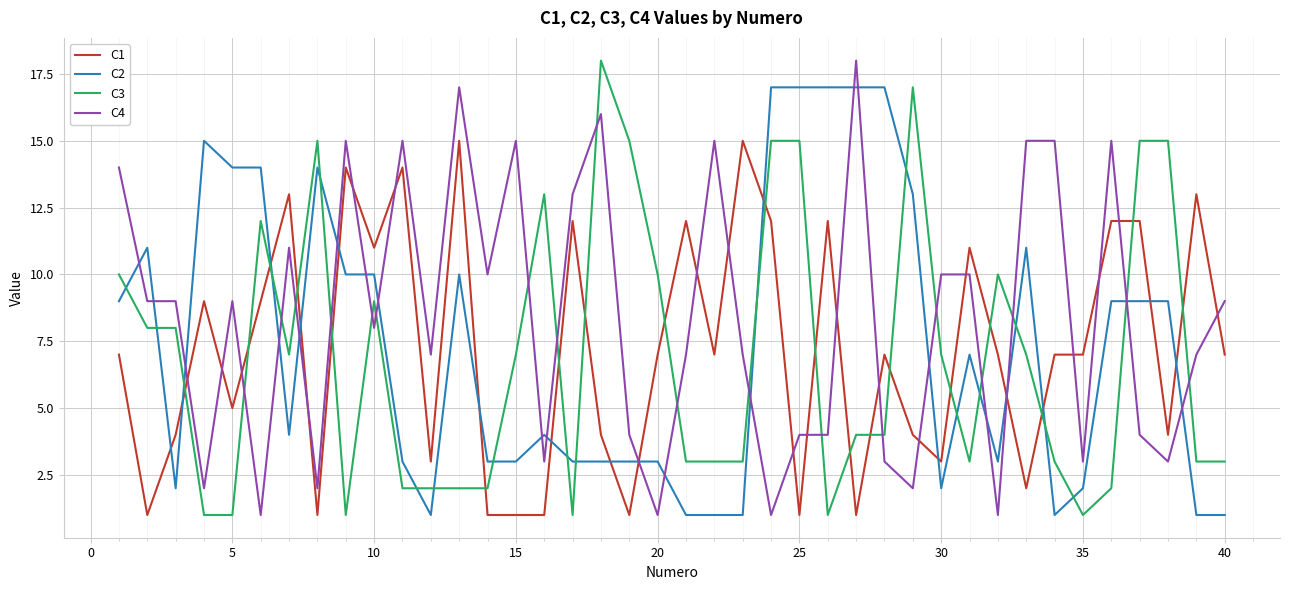

Reading right to left, list all the values displayed in this chart.

C1: 7	13	4	12	12	7	7	2	7	11	3	4	7	1	12	1	12	15	7	12	7	1	4	12	1	1	1	15	3	14	11	14	1	13	9	5	9	4	1	7
C2: 1	1	9	9	9	2	1	11	3	7	2	13	17	17	17	17	17	1	1	1	3	3	3	3	4	3	3	10	1	3	10	10	14	4	14	14	15	2	11	9
C3: 3	3	15	15	2	1	3	7	10	3	7	17	4	4	1	15	15	3	3	3	10	15	18	1	13	7	2	2	2	2	9	1	15	7	12	1	1	8	8	10
C4: 9	7	3	4	15	3	15	15	1	10	10	2	3	18	4	4	1	7	15	7	1	4	16	13	3	15	10	17	7	15	8	15	2	11	1	9	2	9	9	14